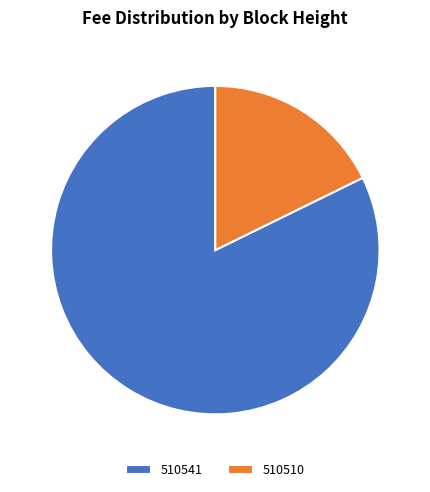

Combined, do 510510 and 510541 account for over 50%?

Yes